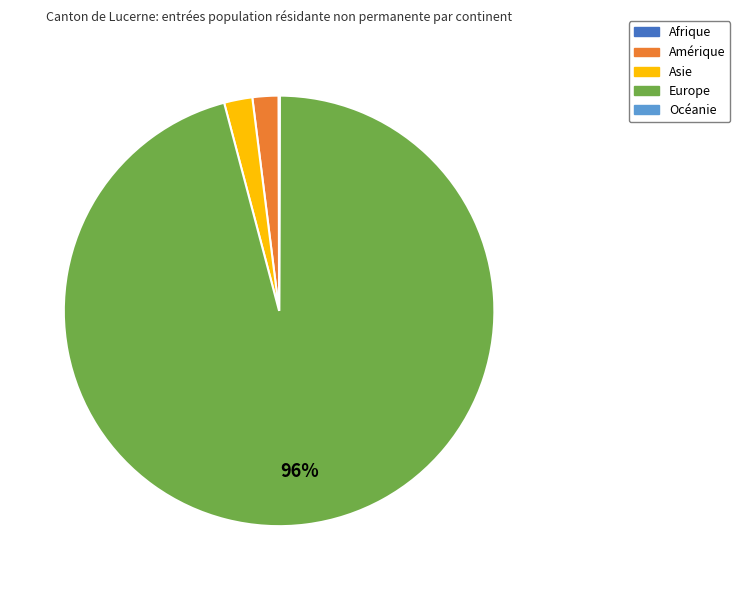

What is the largest slice in the pie chart?

Europe